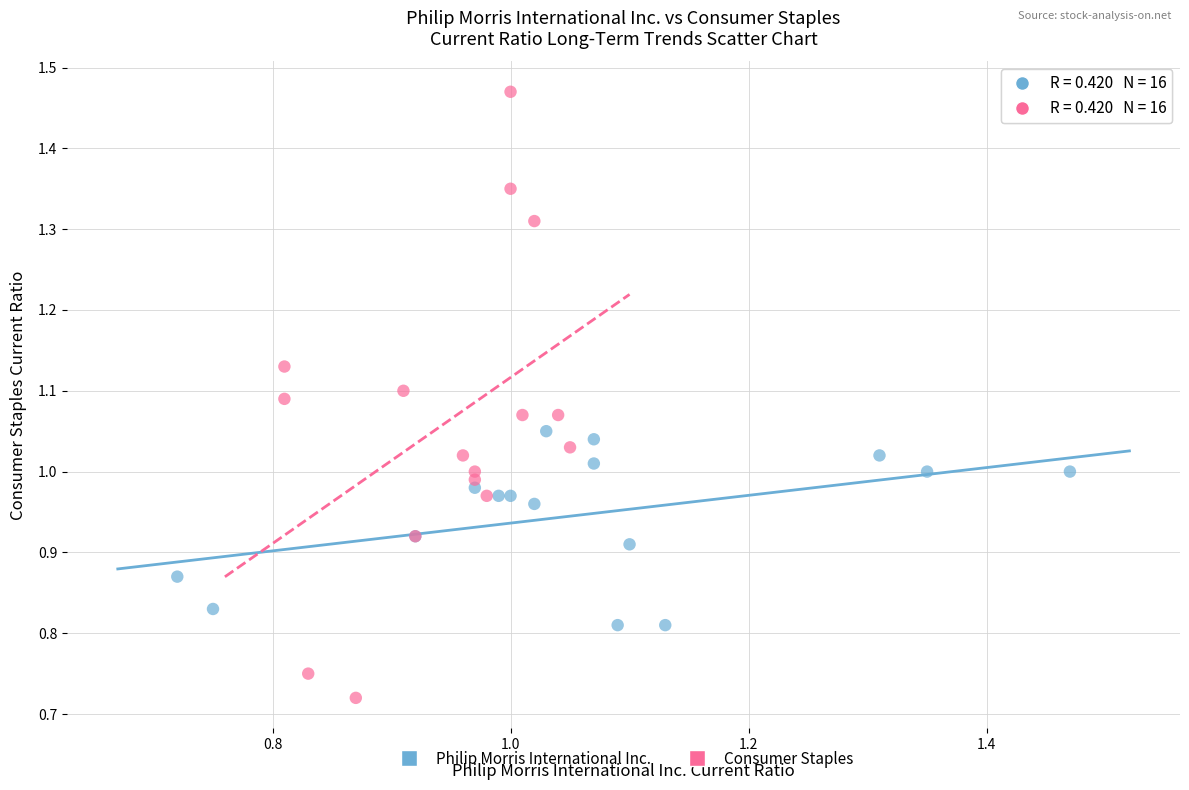

Which series reaches the minimum Y coordinate?

Consumer Staples